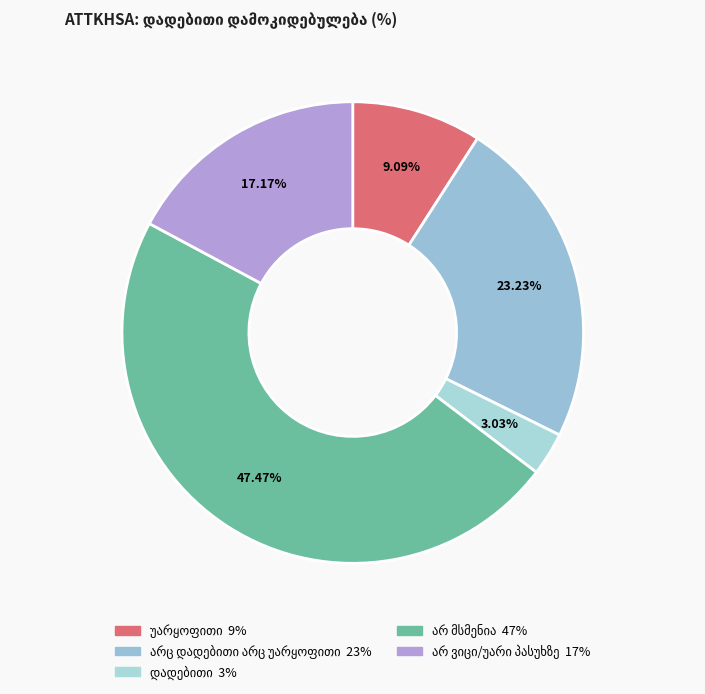

Count the number of slices in the pie.

5